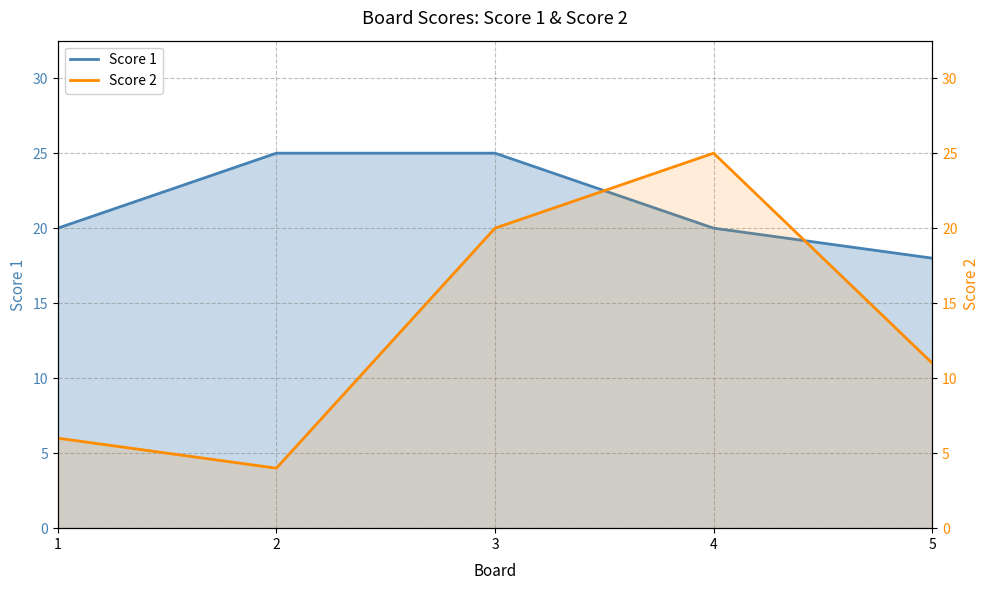

Which series ends up on top after the final intersection of Score 2 and Score 1?

Score 1